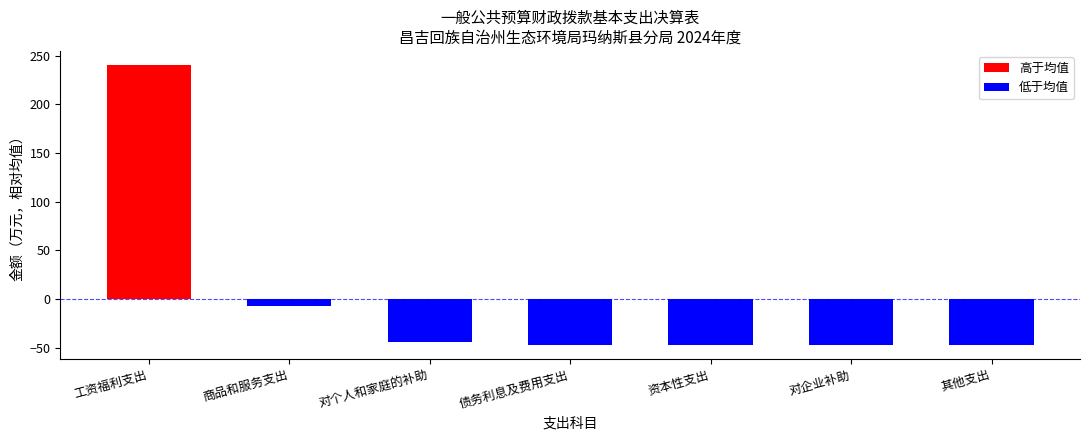

What is the sum of the values at 商品和服务支出 and 对企业补助?

-54.5